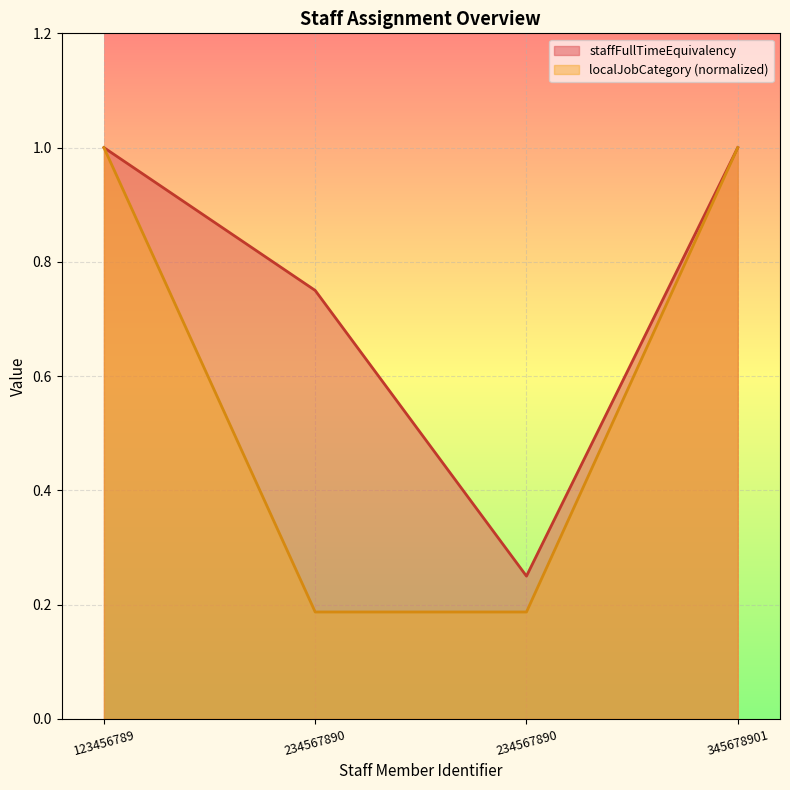

True or false: localJobCategory and staffFullTimeEquivalency intersect in this chart.

False